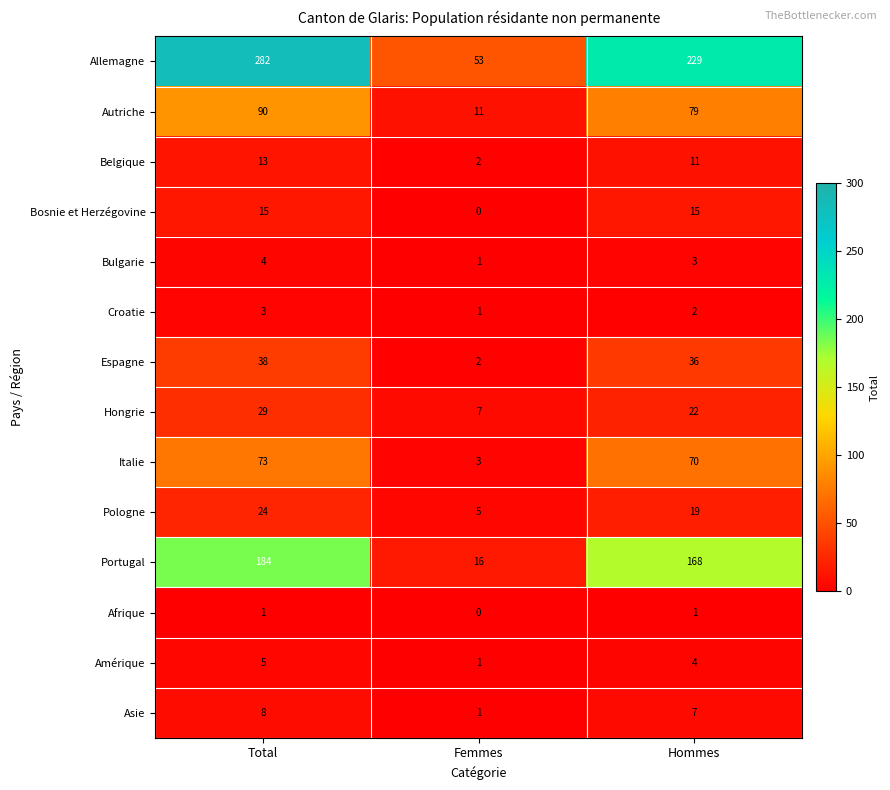

Which series has the widest spread of values?

Allemagne